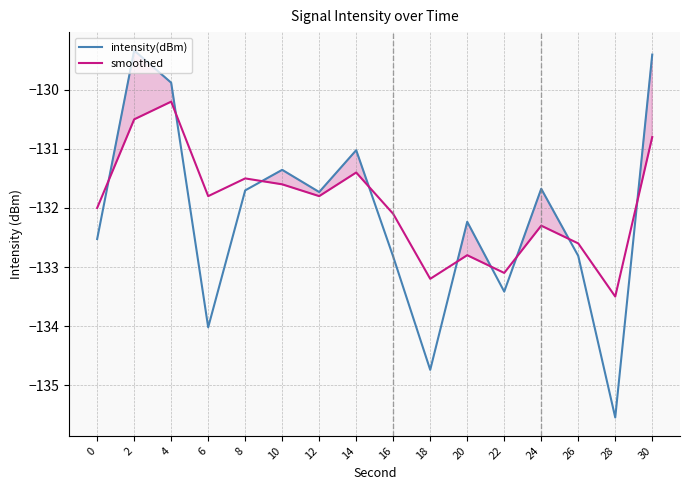

At how many categories does at least one series exceed -130?

3